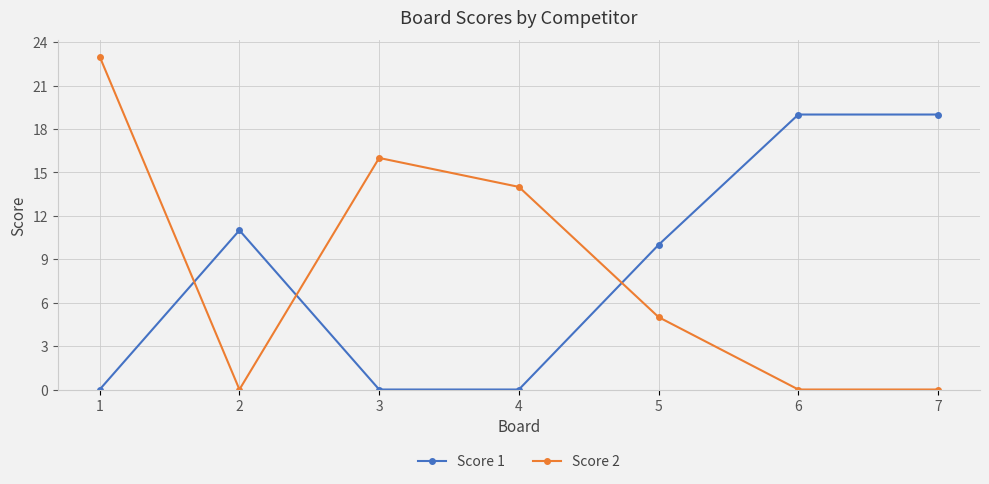

How many lines are shown in the chart?

2